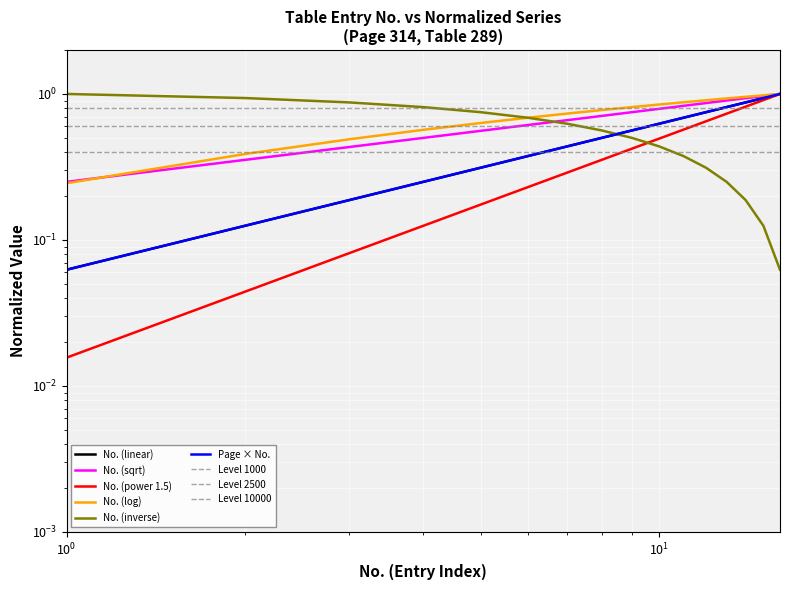

Which label corresponds to the smallest value in the chart?

1